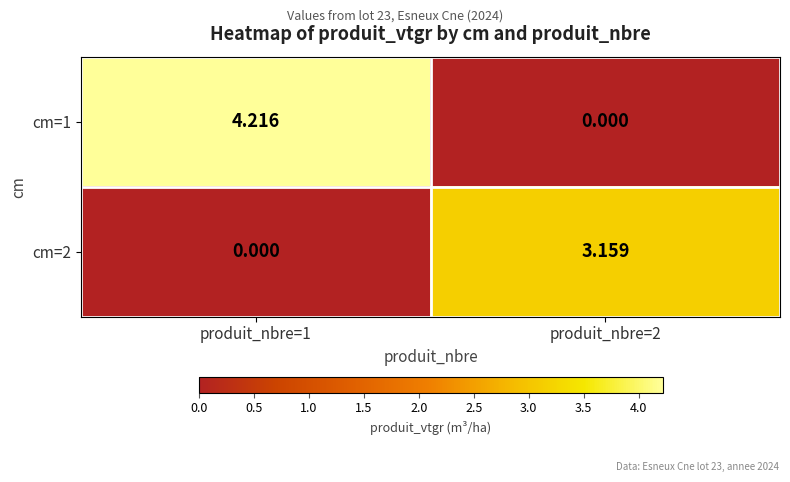

Is the value of cm=1 at produit_nbre=1 greater than the value of cm=2 at produit_nbre=2?

Yes